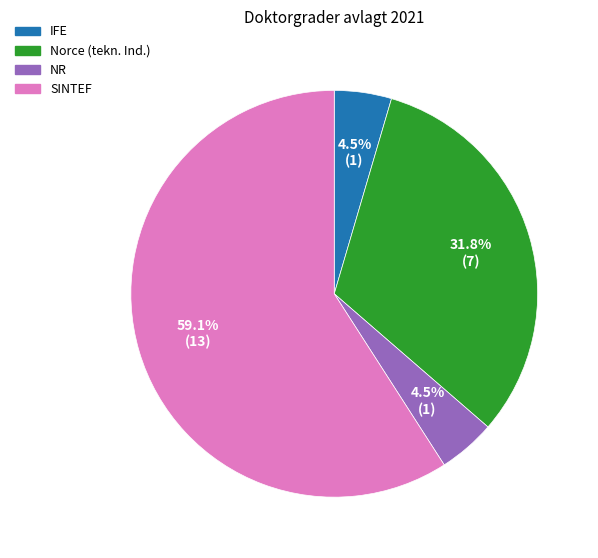

Does any single category account for the majority?

Yes